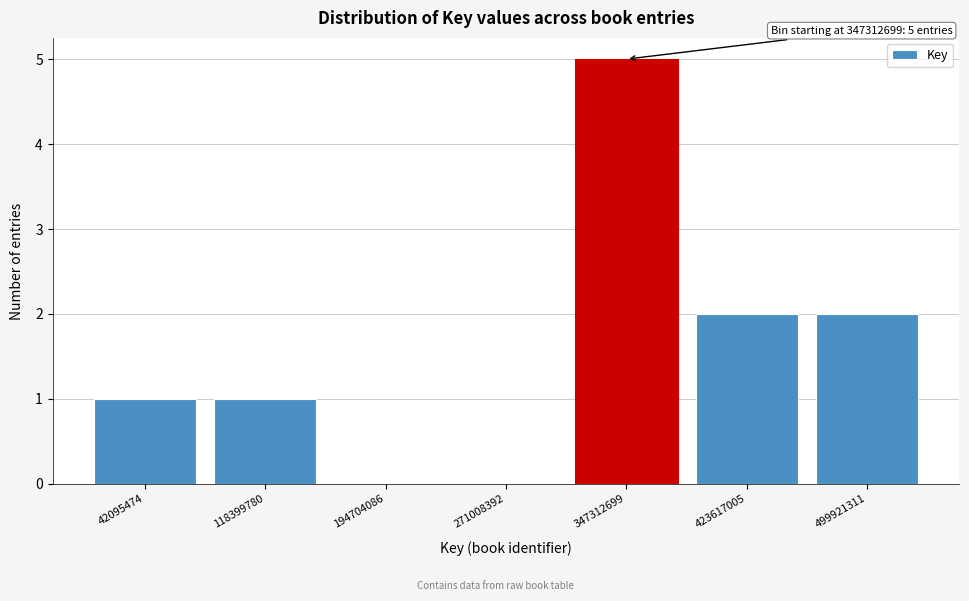

Reading left to right, what are all the values shown in this chart?

42095474=1	118399780=1	194704086=0	271008392=0	347312699=5	423617005=2	499921311=2